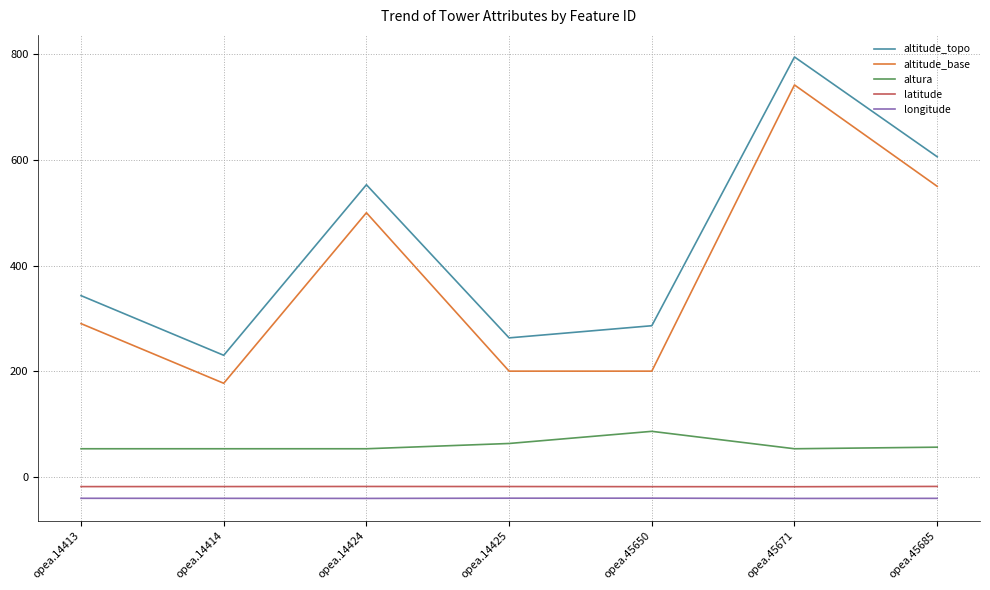

What is the maximum value shown in the chart?

795.0